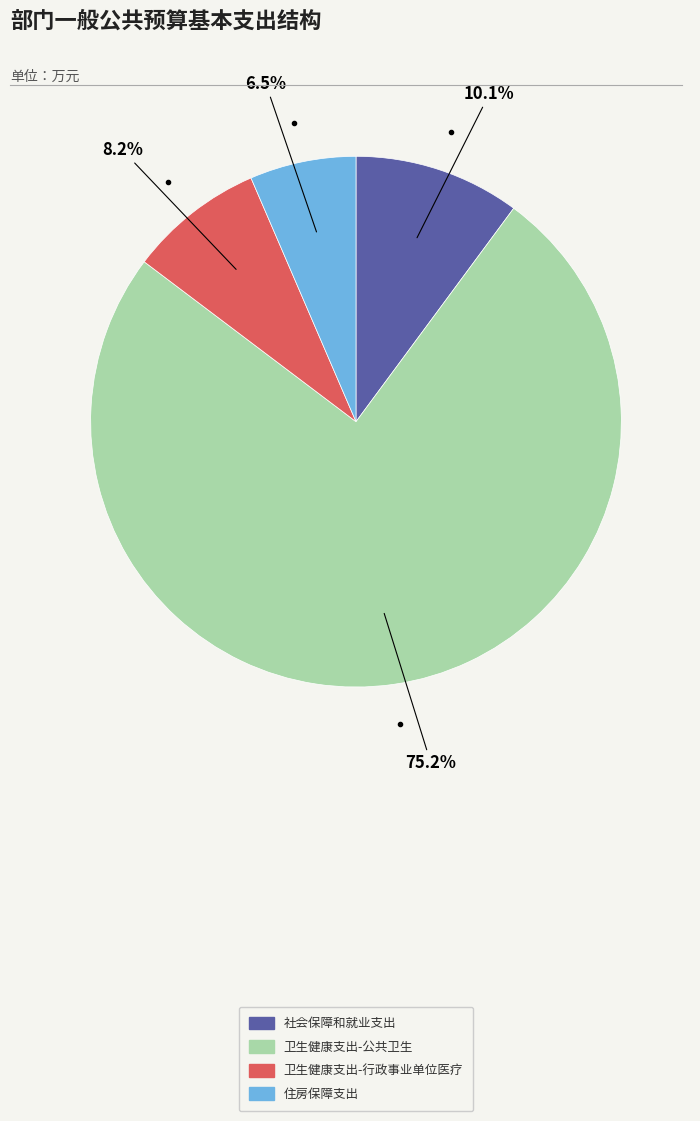

Which slice is the largest?

卫生健康支出-公共卫生